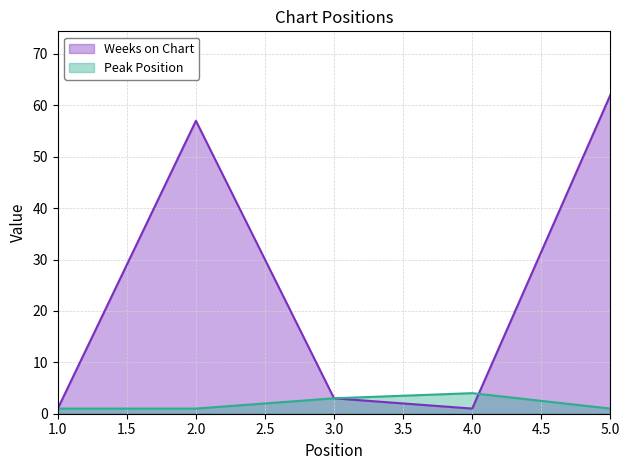

What are all the series names shown in the legend?

Weeks on Chart, Peak Position